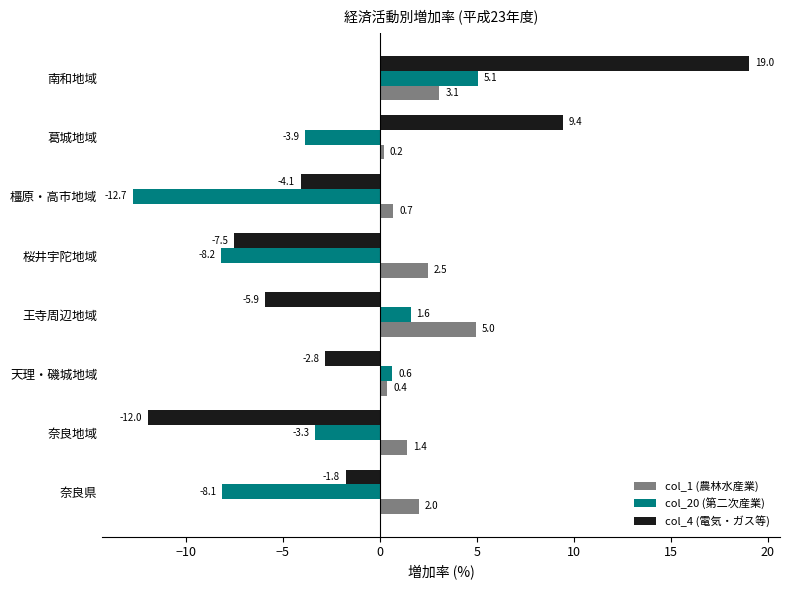

What is the difference between the maximum and minimum values in the col_1 (農林水産業) series?

4.8